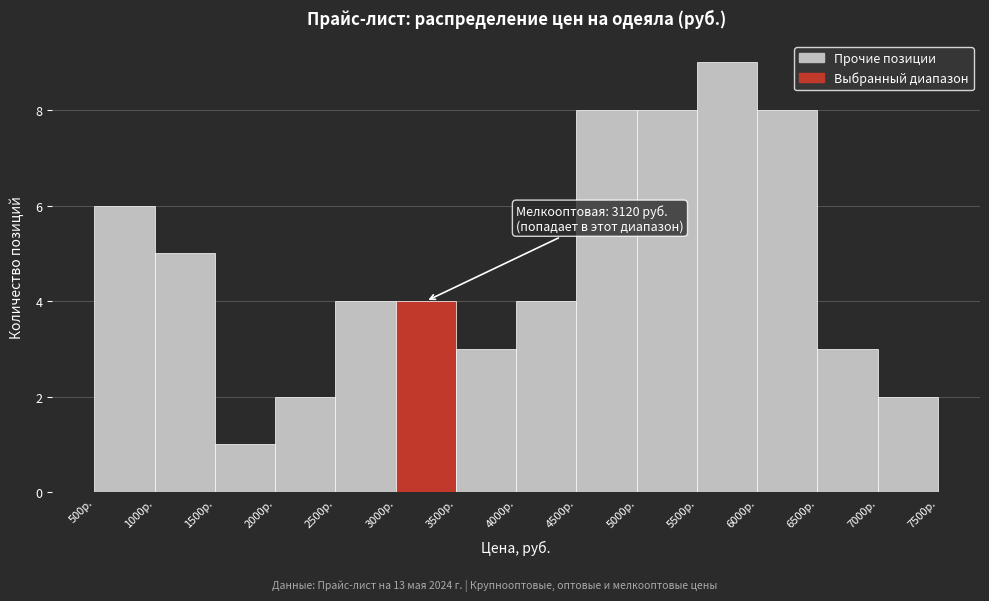

Which range on the x-axis has the tallest bar?

5500 to 6000